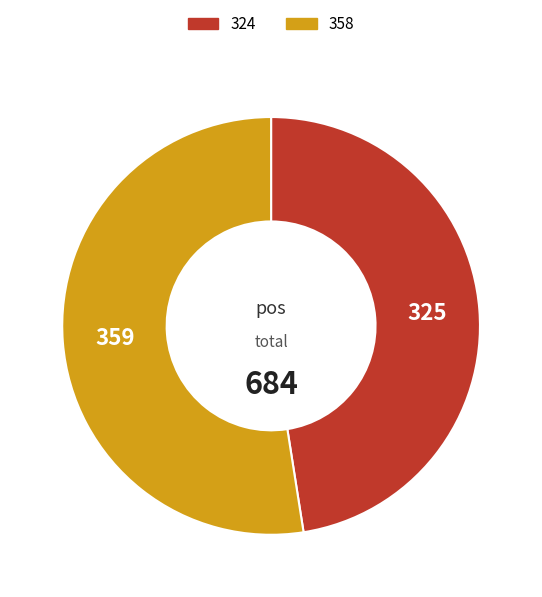

Which category has the biggest portion of the pie?

358